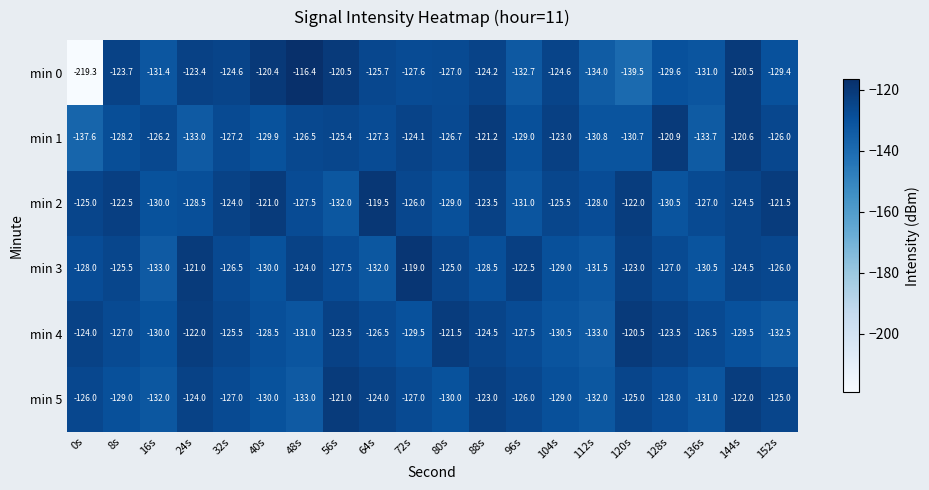

At which category does the chart reach its peak across all series?

48s